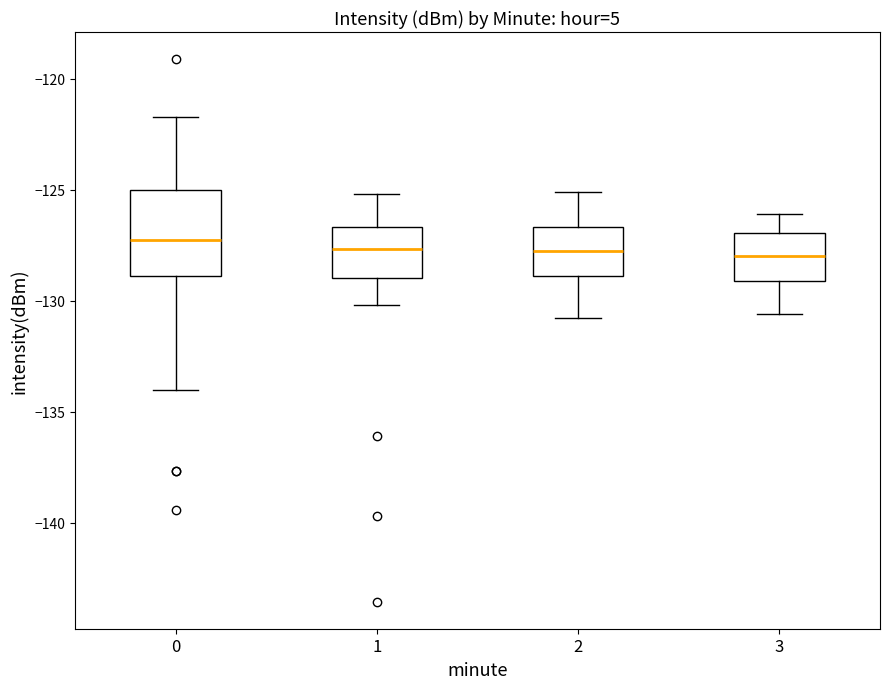

Where is the upper edge of the box at x = 1 on the y-axis? The values are not printed on the chart, so give them approximately, as read against the axis.

-126.5